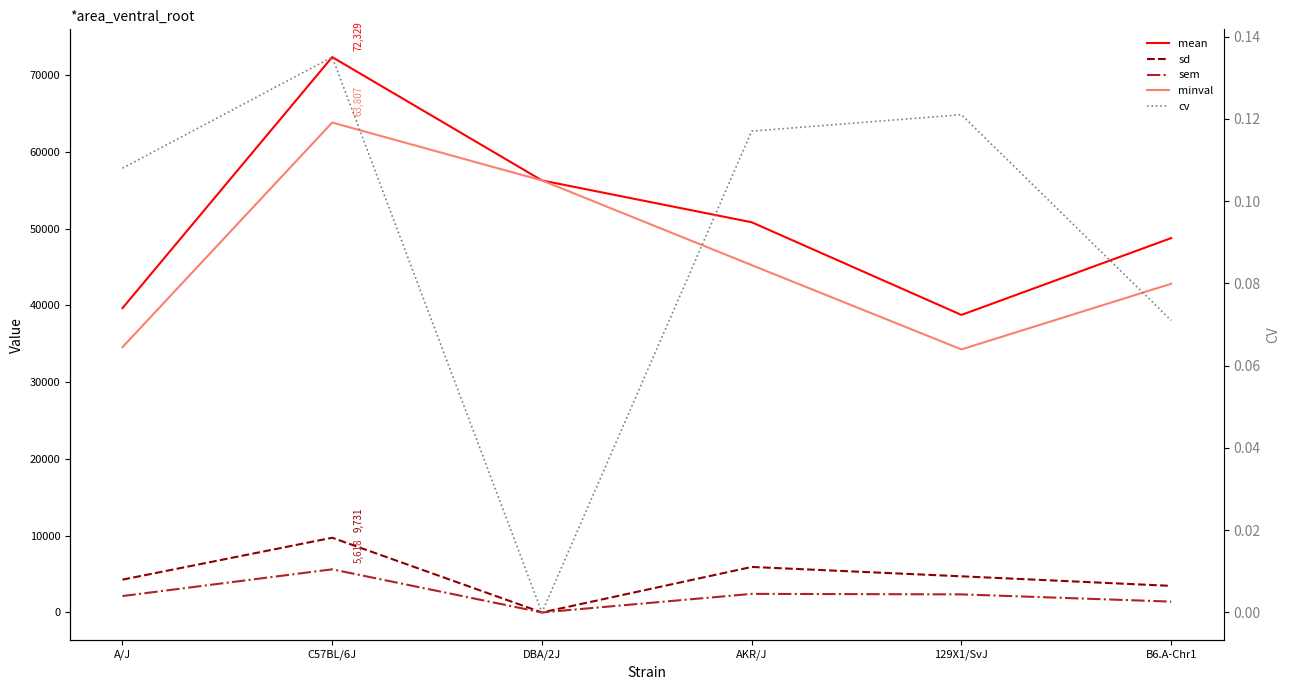

Is the value of cv at DBA/2J greater than the value of minval at B6.A-Chr1?

No